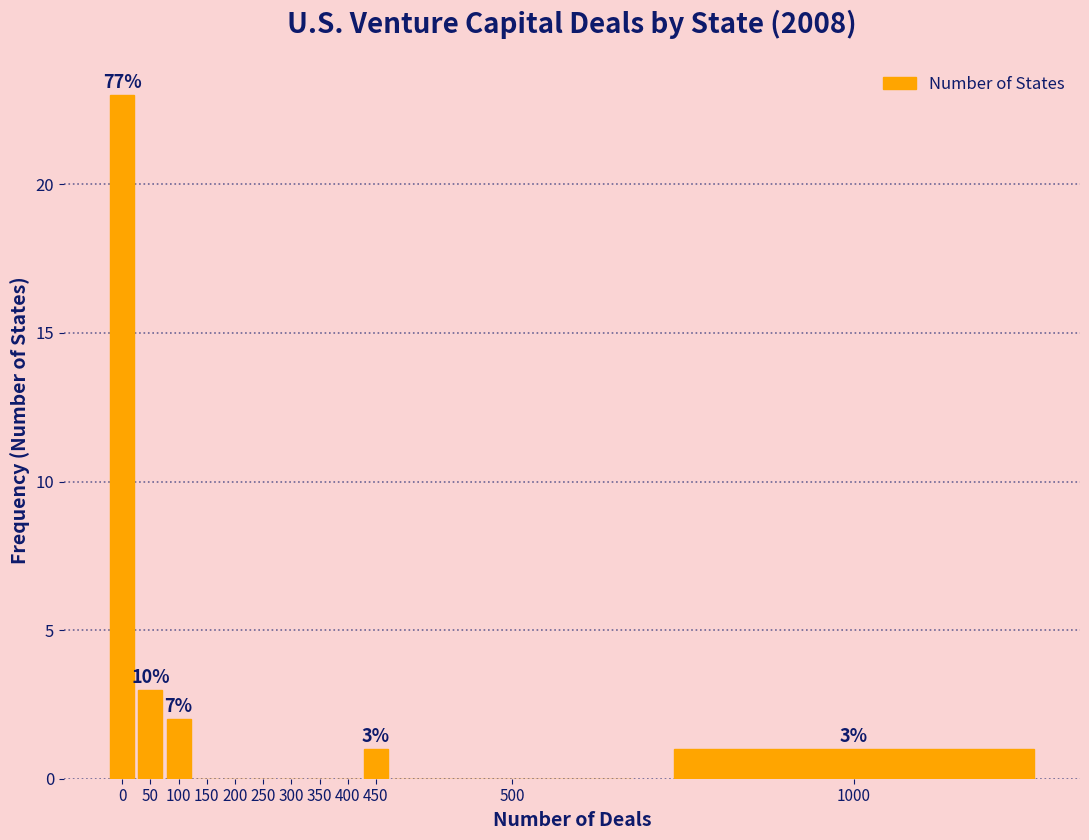

Reading left to right, list all the values displayed in this chart.

0=23	50=3	100=2	150=0	200=0	250=0	300=0	350=0	400=0	450=1	500=0	1000=1